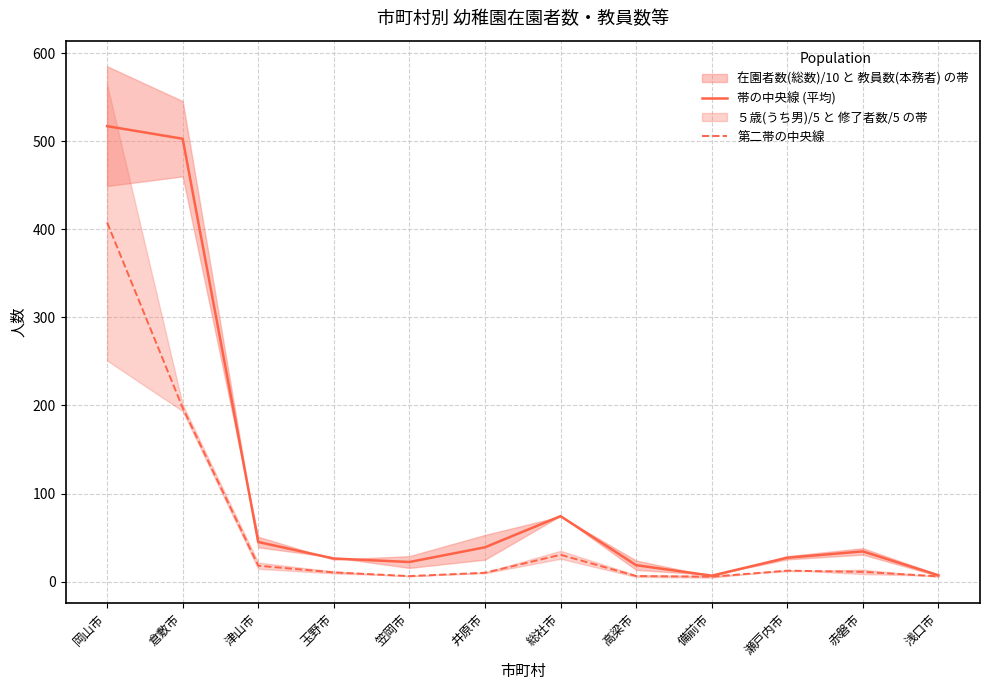

The 第二帯の中央線 series shows 6.0 at 浅口市. True or false?

True